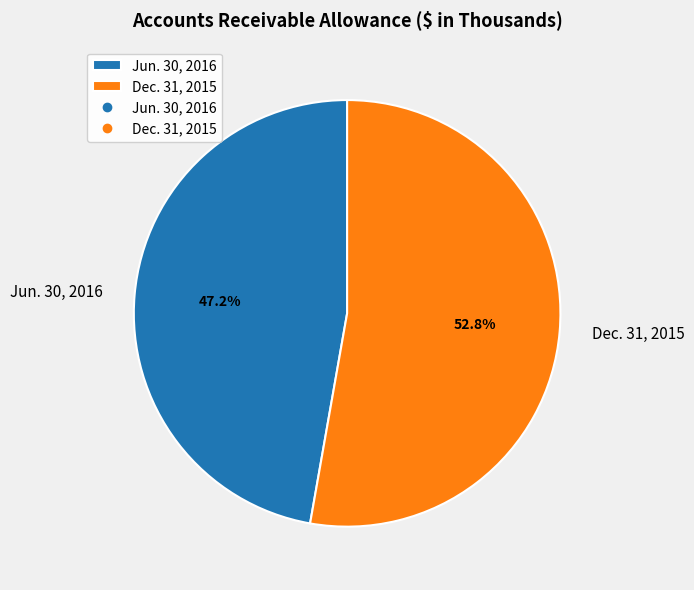

How many slices are in this pie chart?

2